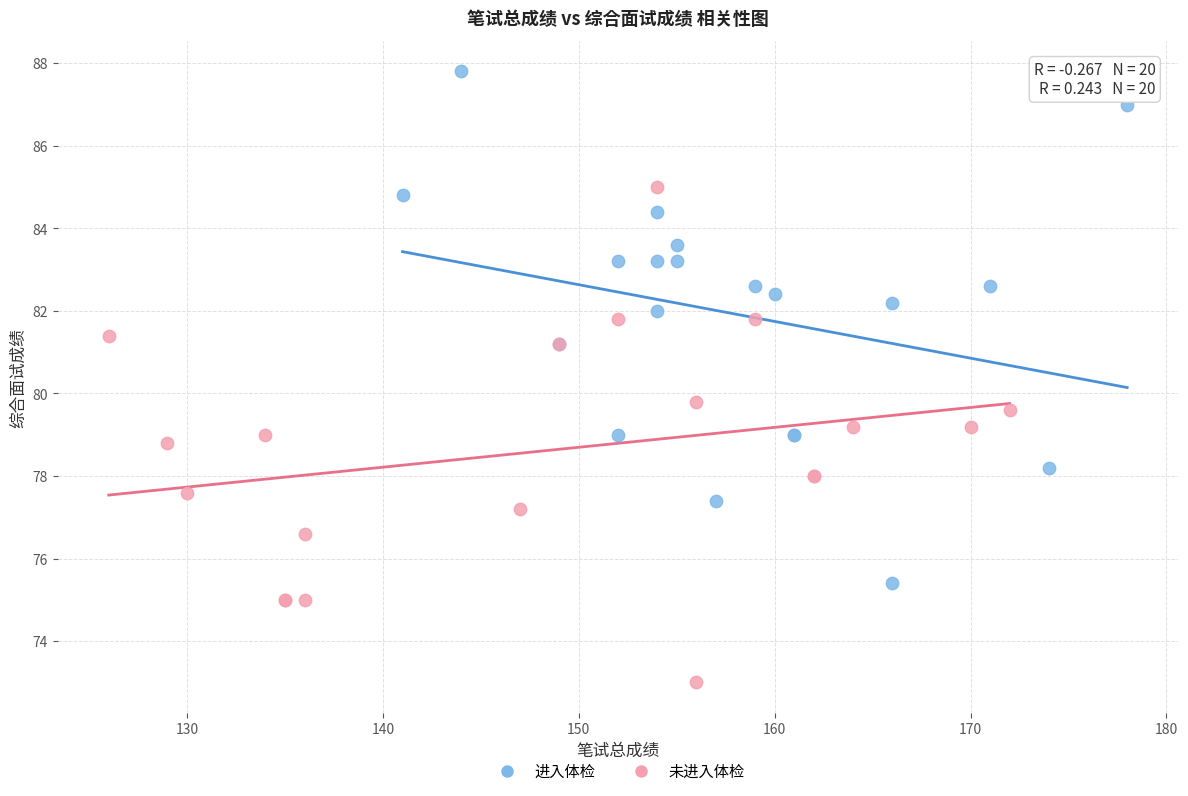

Which series reaches the maximum Y coordinate?

进入体检